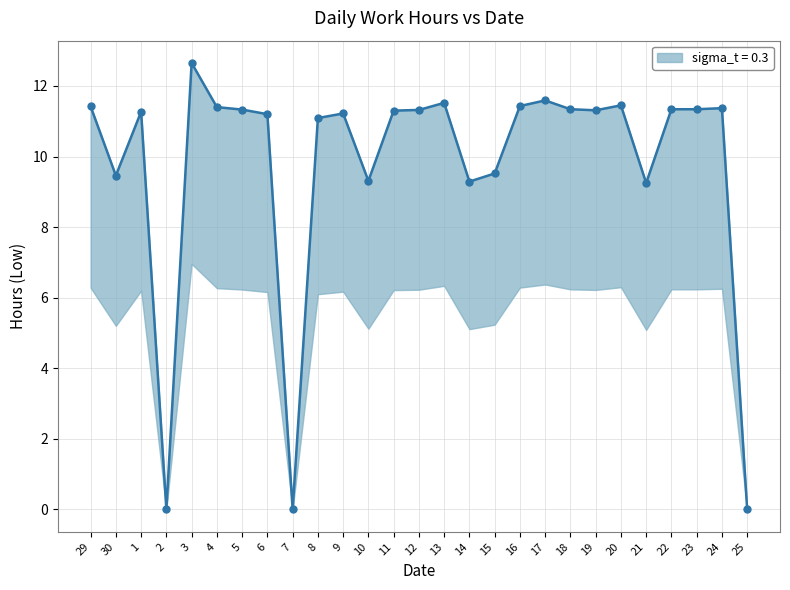

How many data points are above 11?

19